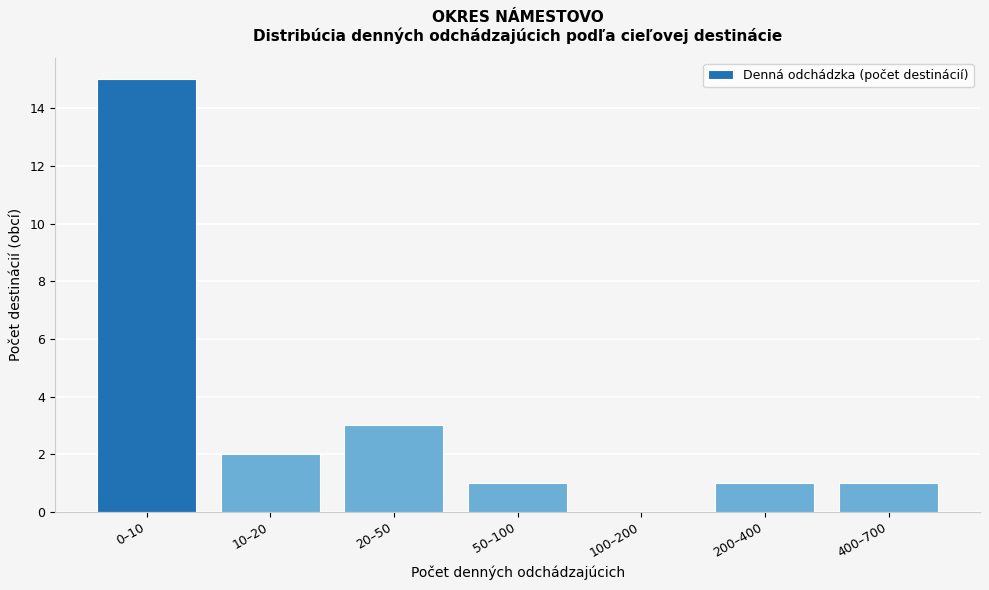

Reading right to left, extract all data points from this chart.

400–700=1	200–400=1	100–200=0	50–100=1	20–50=3	10–20=2	0–10=15